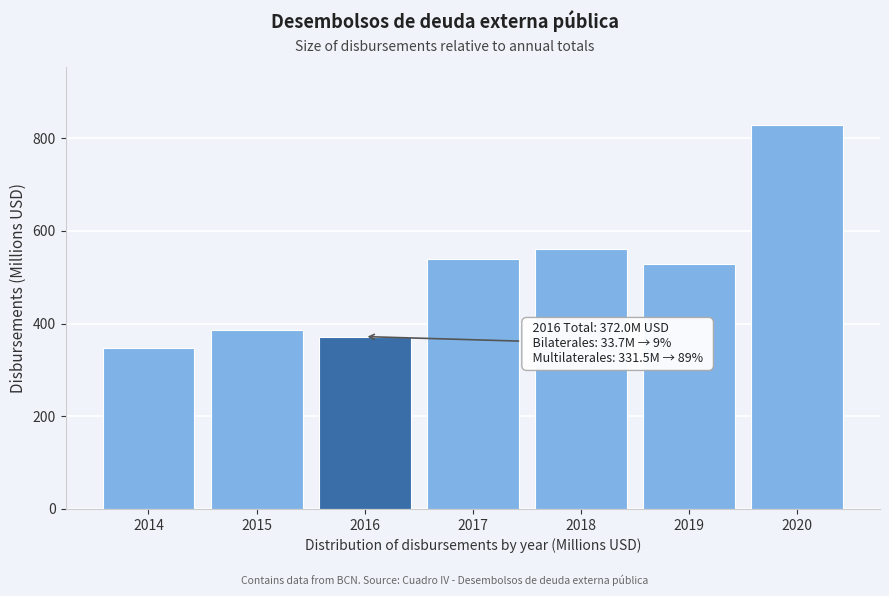

Reading left to right, transcribe all the data shown in this chart.

347.7	385.3	372.0	540.5	560.8	528.4	829.5